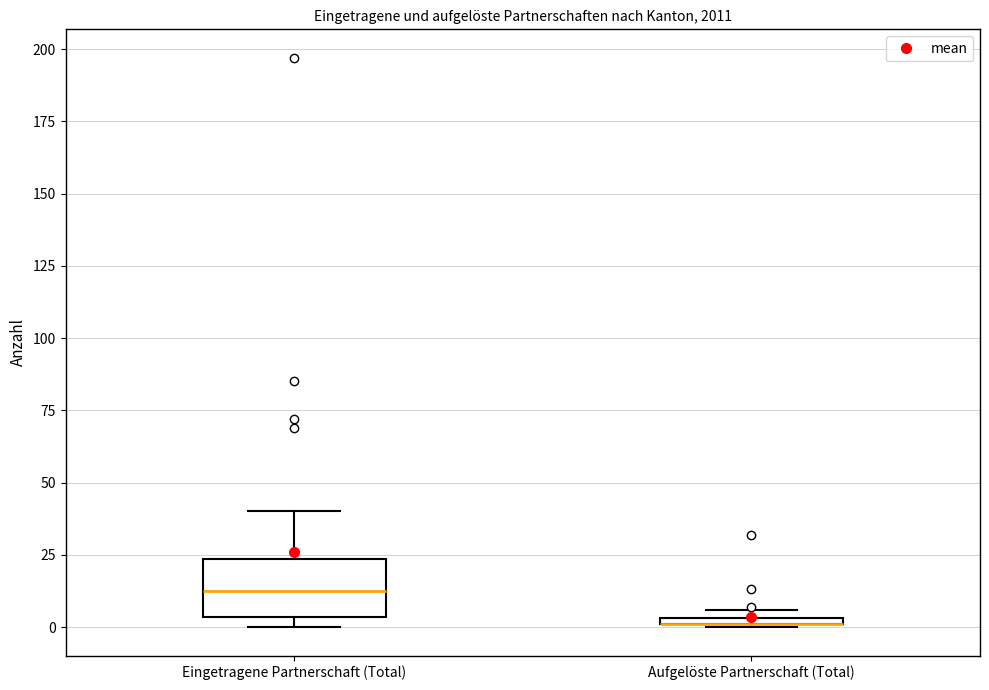

Comparing the boxes themselves (not the whiskers), which one is the tallest?

Eingetragene Partnerschaft (Total)